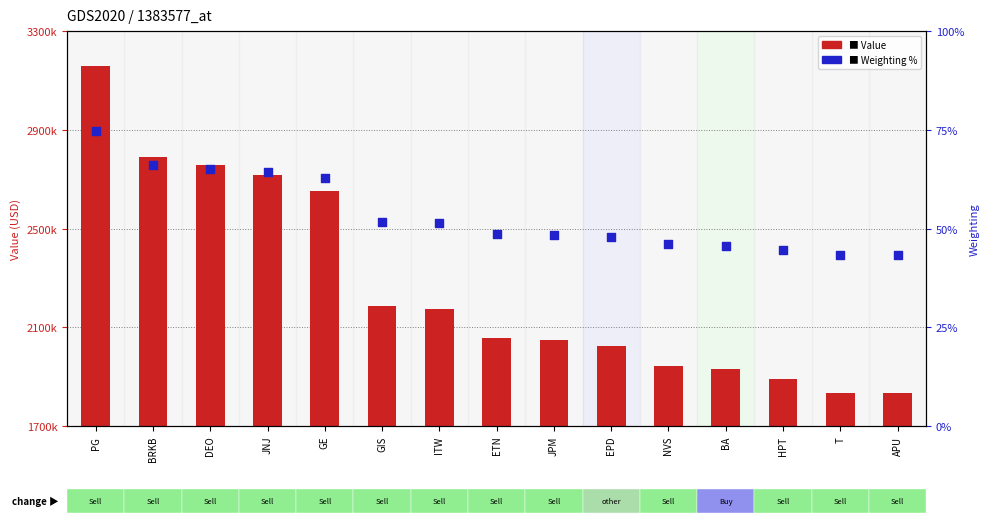

Which series contains the highest Y value?

Value